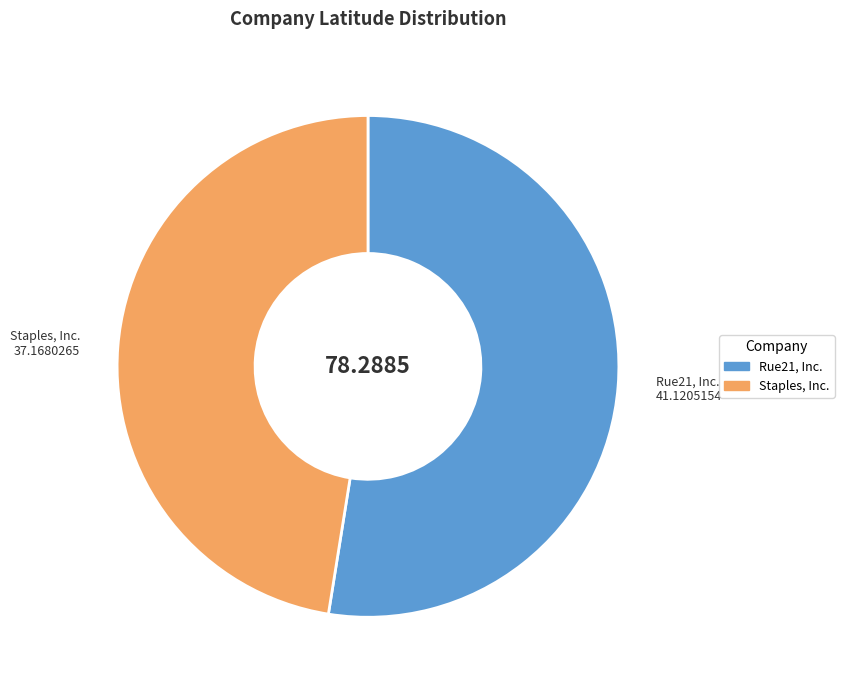

Is it true that Staples, Inc. is 47% of the pie?

True